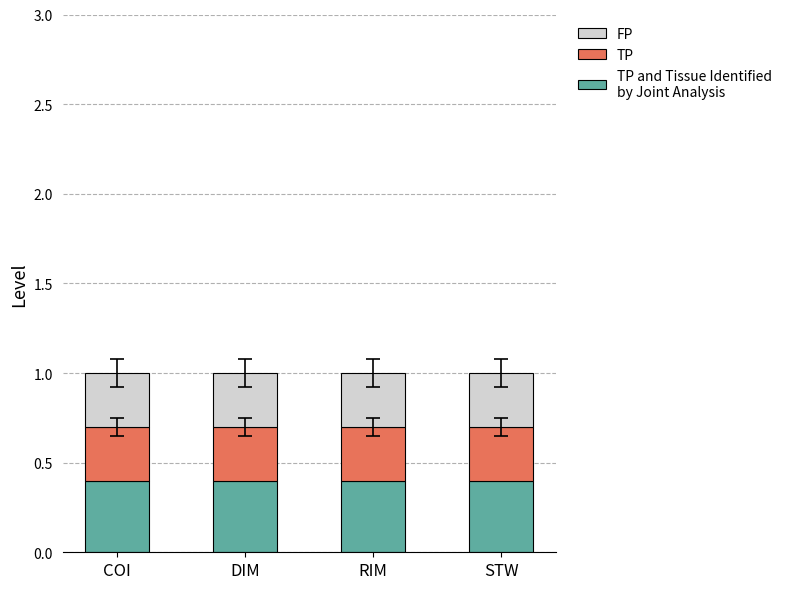

What is the total value across all series at COI?

1.0